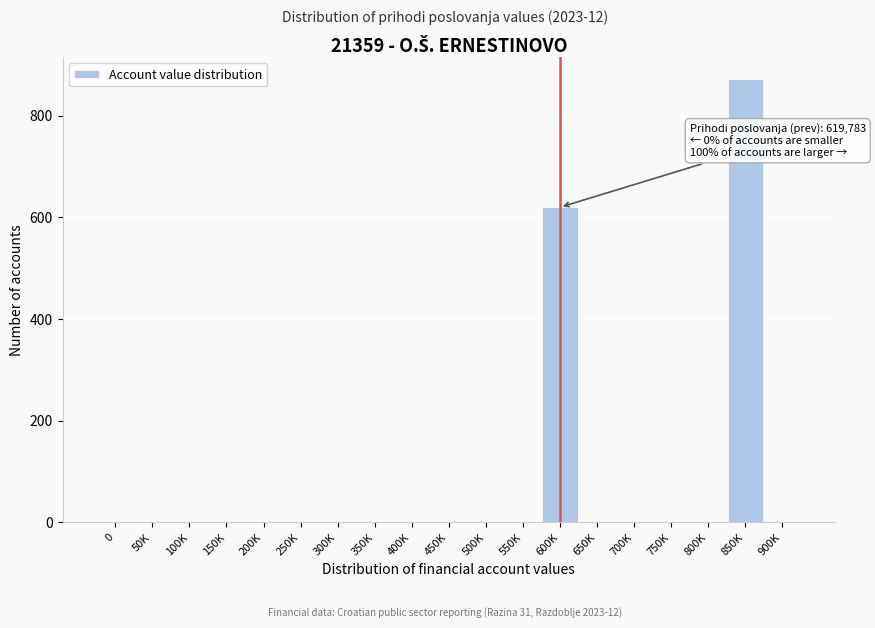

Reading right to left, transcribe all the data shown in this chart.

900K=0.0	850K=871.3	800K=0.0	750K=0.0	700K=0.0	650K=0.0	600K=619.8	550K=0.0	500K=0.0	450K=0.0	400K=0.0	350K=0.0	300K=0.0	250K=0.0	200K=0.0	150K=0.0	100K=0.0	50K=0.0	0=0.0